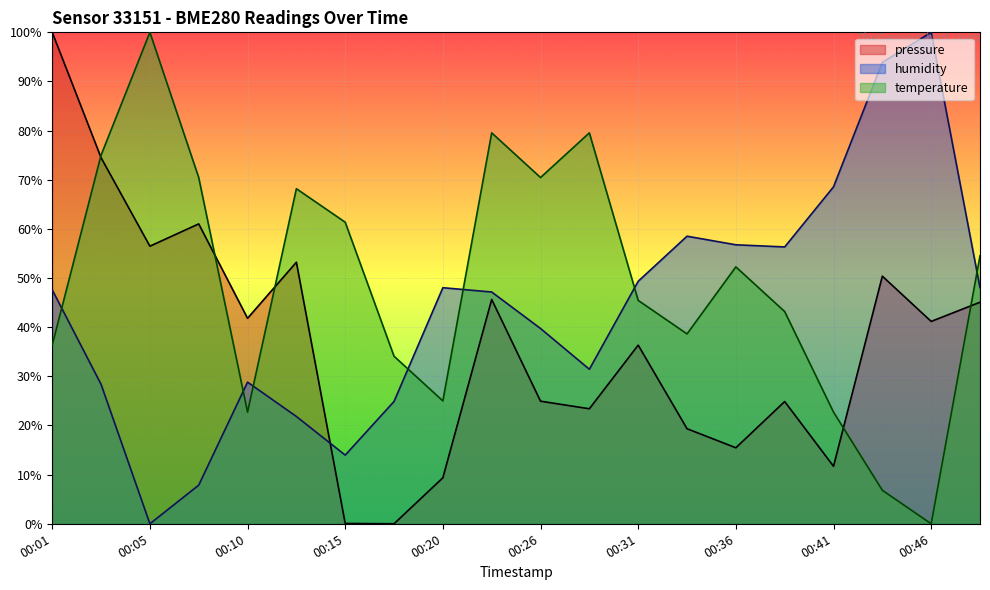

What is the maximum value for pressure?

100.0